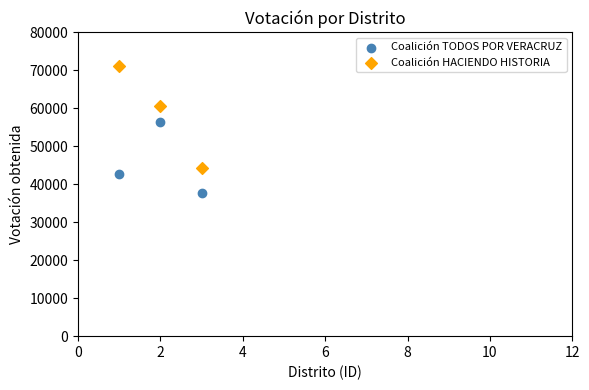

In the Coalición TODOS POR VERACRUZ series, what Y value is closest to 47031?

42703